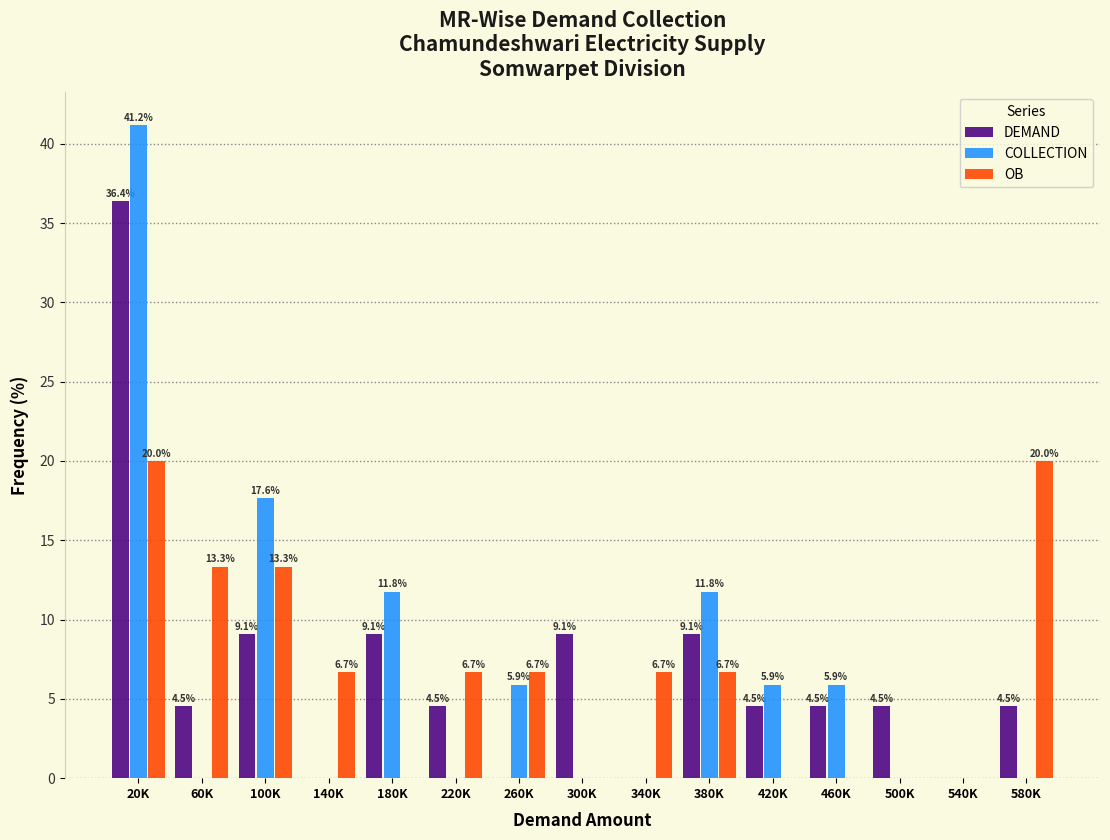

Reading left to right, what are all the values shown in this chart?

DEMAND: 20K=36.4	60K=4.5	100K=9.1	140K=0.0	180K=9.1	220K=4.5	260K=0.0	300K=9.1	340K=0.0	380K=9.1	420K=4.5	460K=4.5	500K=4.5	540K=0.0	580K=4.5
COLLECTION: 20K=41.2	60K=0.0	100K=17.6	140K=0.0	180K=11.8	220K=0.0	260K=5.9	300K=0.0	340K=0.0	380K=11.8	420K=5.9	460K=5.9	500K=0.0	540K=0.0	580K=0.0
OB: 20K=20.0	60K=13.3	100K=13.3	140K=6.7	180K=0.0	220K=6.7	260K=6.7	300K=0.0	340K=6.7	380K=6.7	420K=0.0	460K=0.0	500K=0.0	540K=0.0	580K=20.0